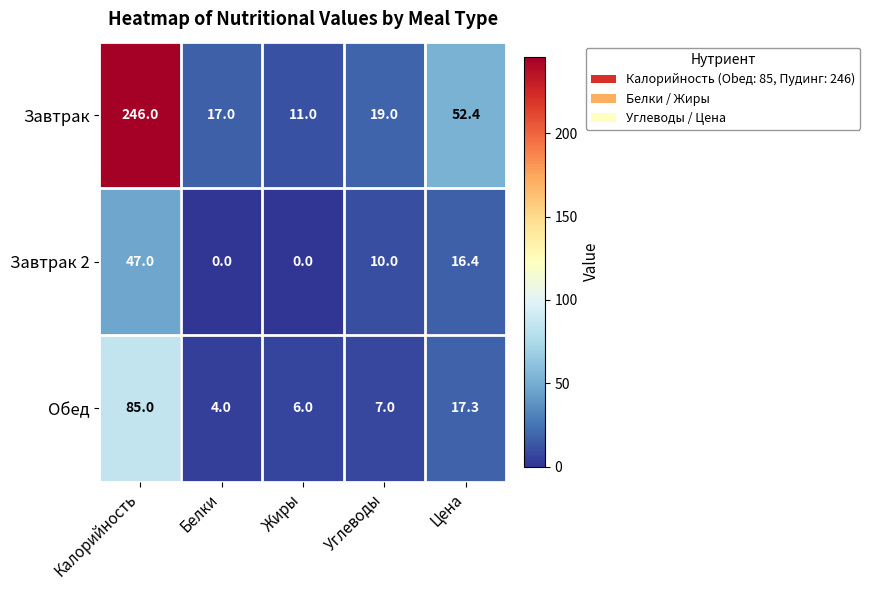

At which label is Обед closest to 44?

Цена